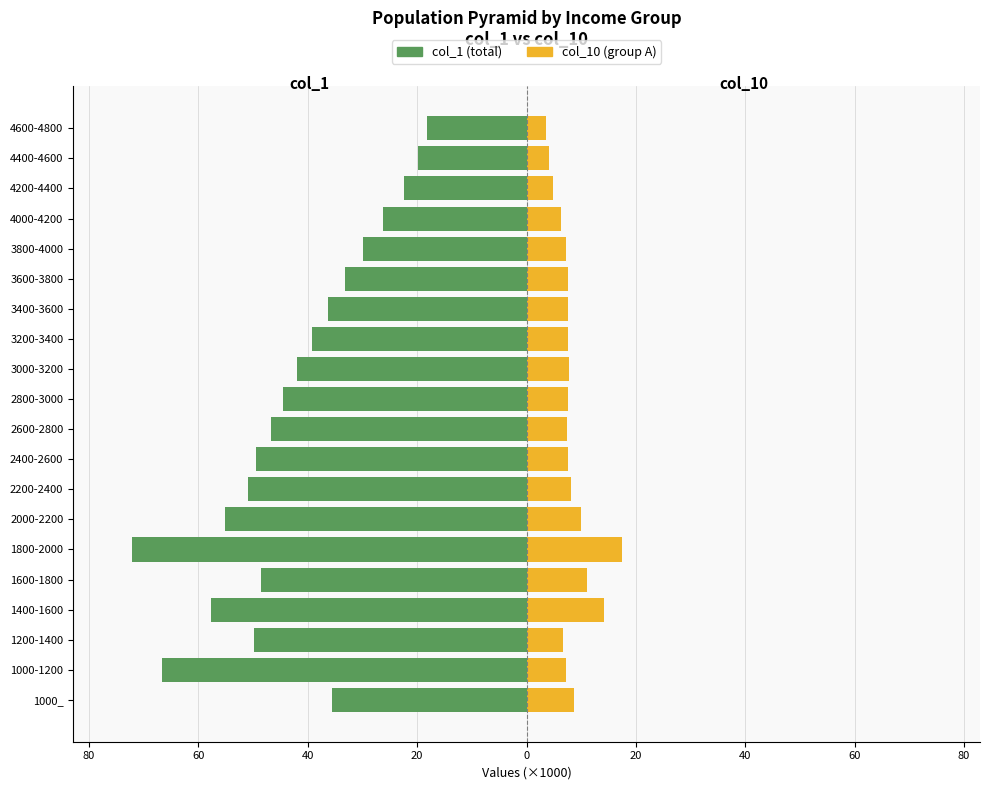

Which series changed the most between 1000_ and 4000-4200?

col_1 (×1000)